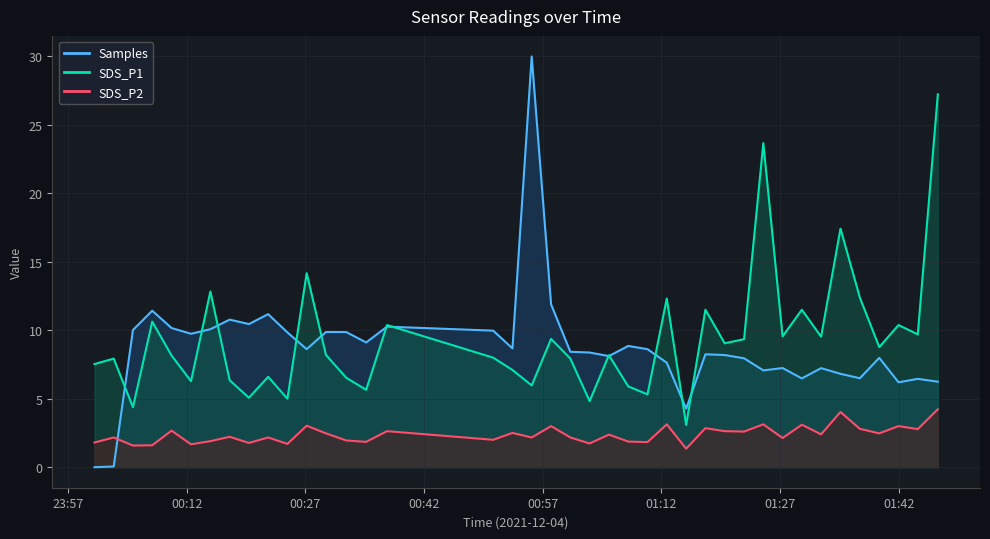

Which label corresponds to the smallest value in the chart?

23:57